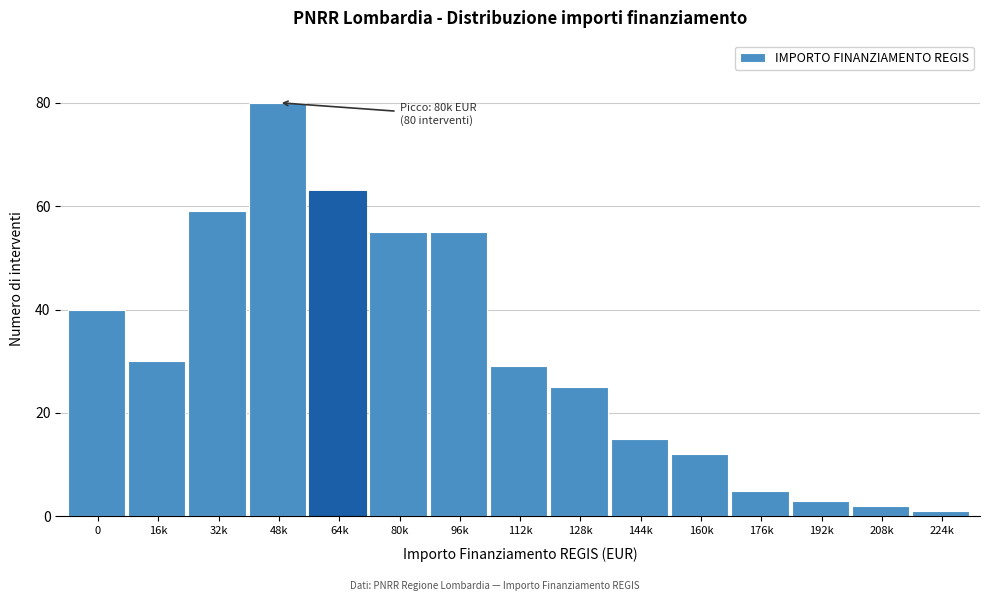

Reading right to left, extract all data points from this chart.

224k=1	208k=2	192k=3	176k=5	160k=12	144k=15	128k=25	112k=29	96k=55	80k=55	64k=63	48k=80	32k=59	16k=30	0=40